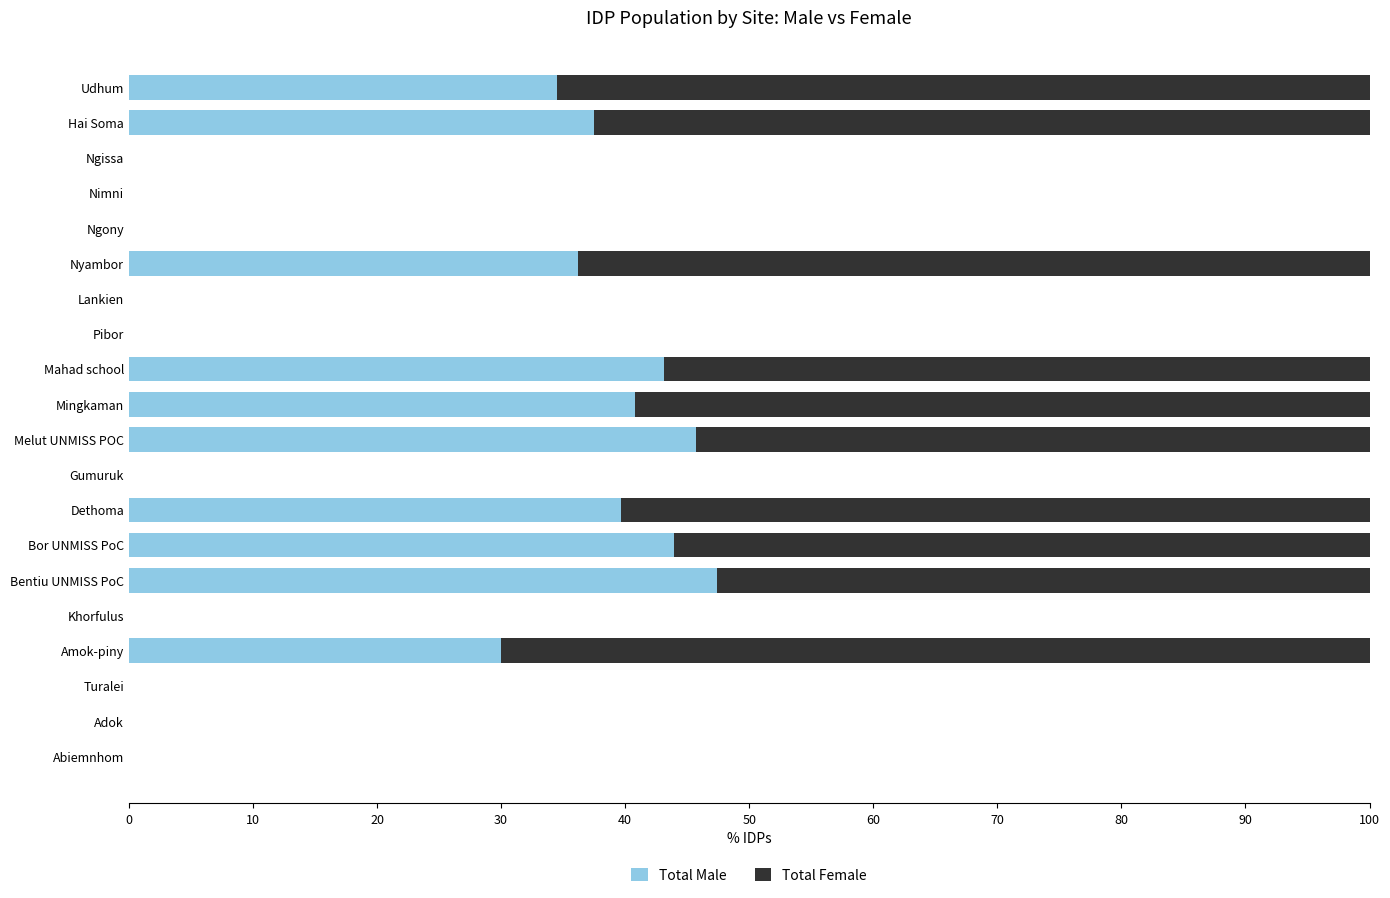

The Total Male series shows 30.0 at Amok-piny. True or false?

True